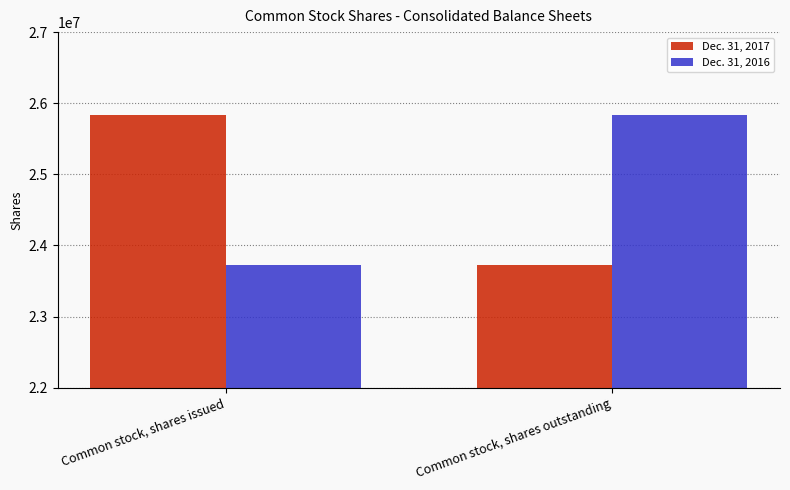

Where is Dec. 31, 2016 nearest to the value 24781337?

Common stock, shares issued